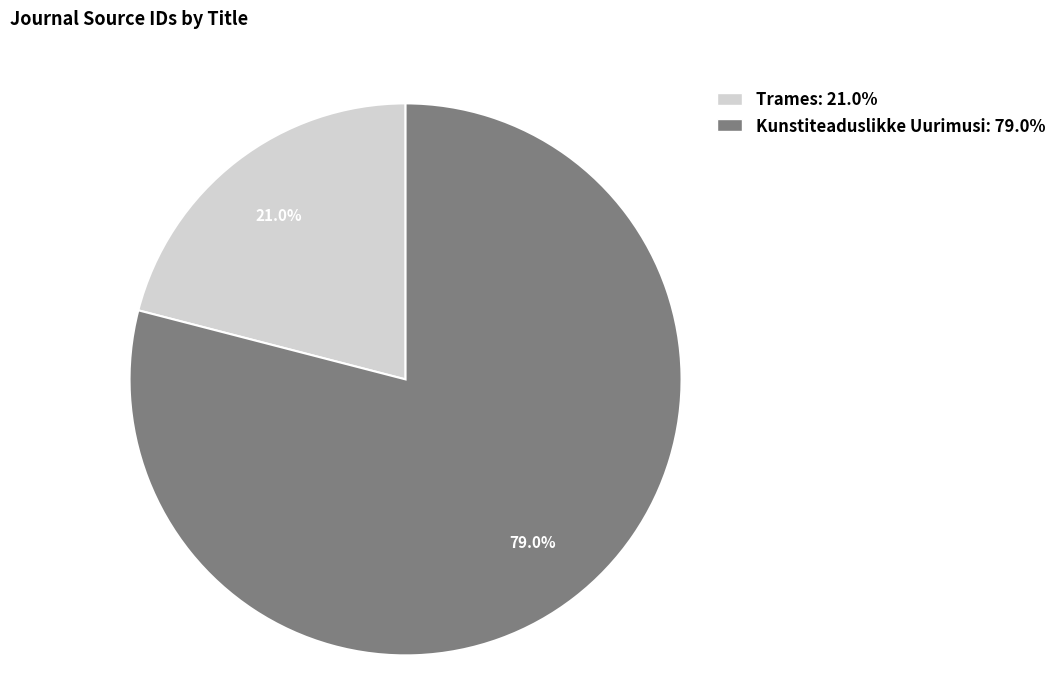

Count the number of slices in the pie.

2